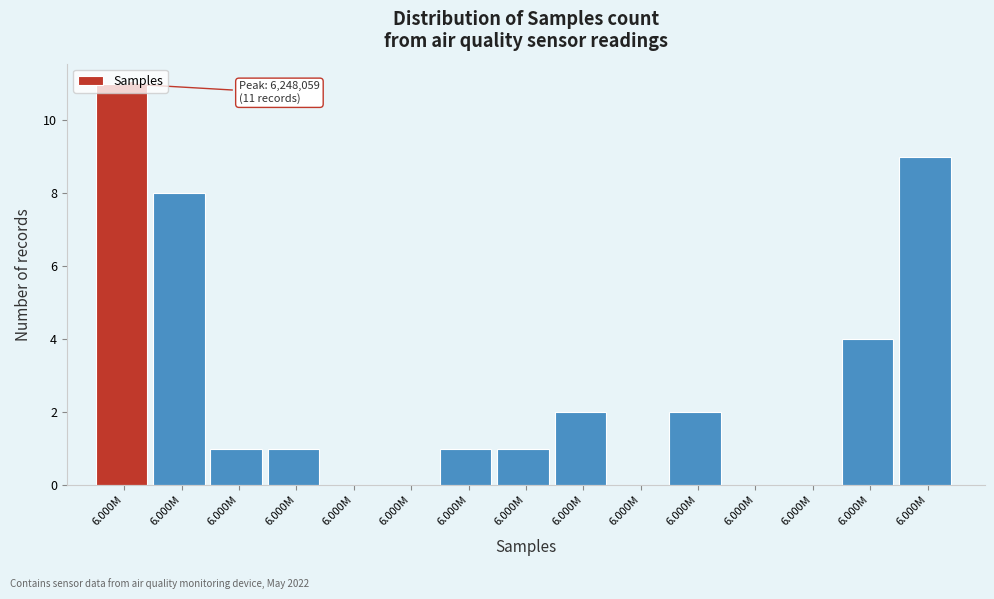

How many series are shown in this chart?

1